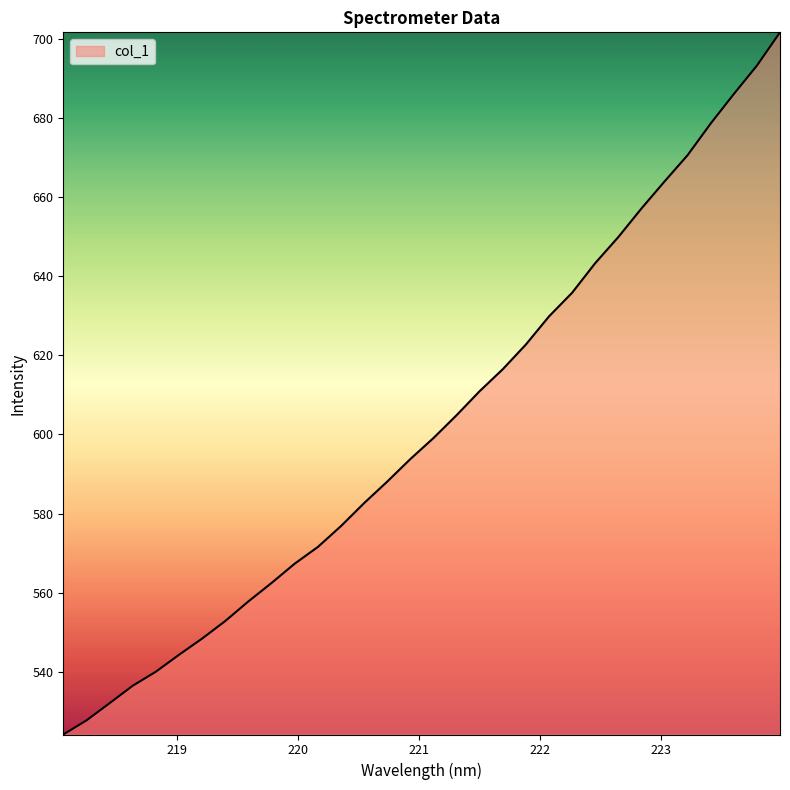

What is the difference between the maximum and minimum values?

177.4